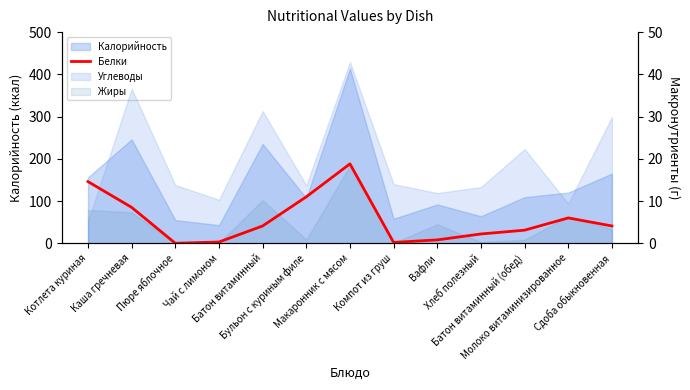

What position from the left is Молоко витаминизированное?

12